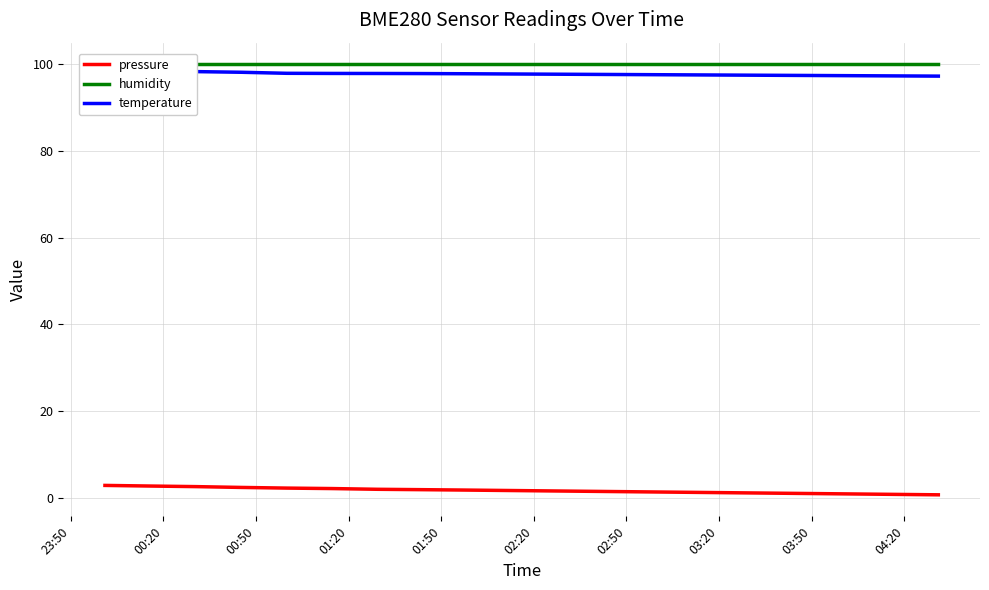

Which series has the widest spread of values?

pressure